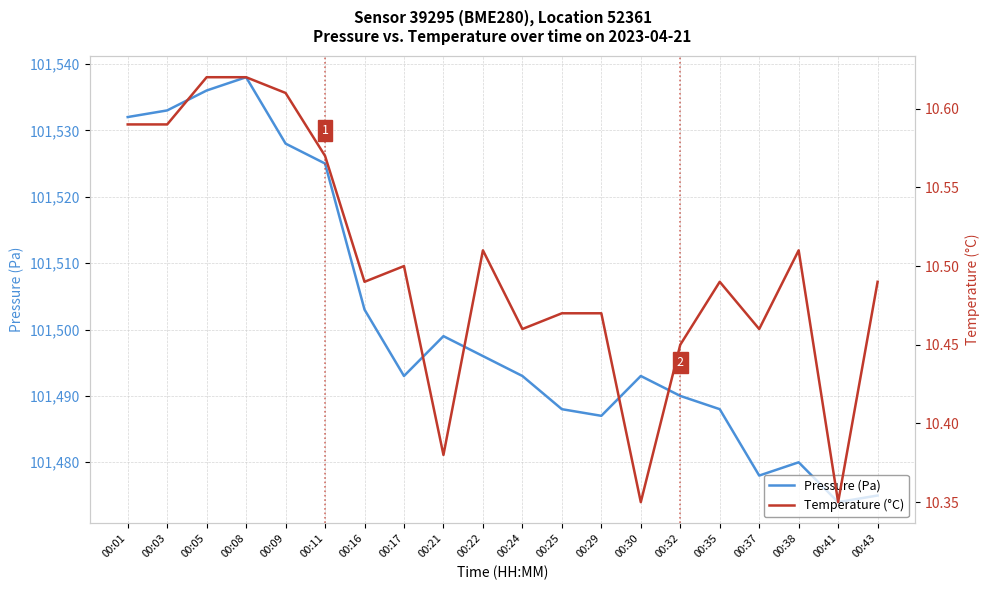

The value of Pressure (Pa) at 00:01 is 23825.8. True or false?

False